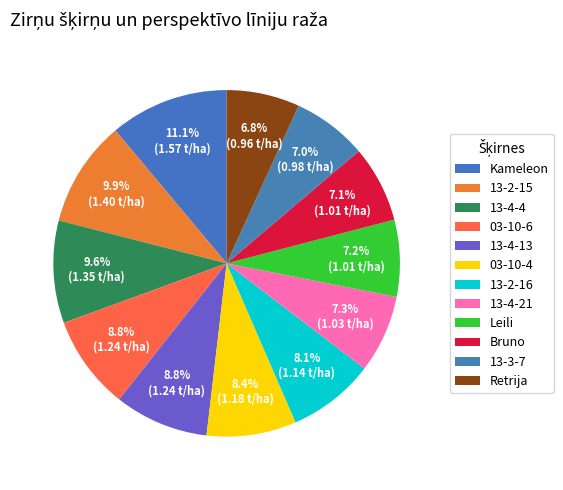

Count the number of slices in the pie.

12